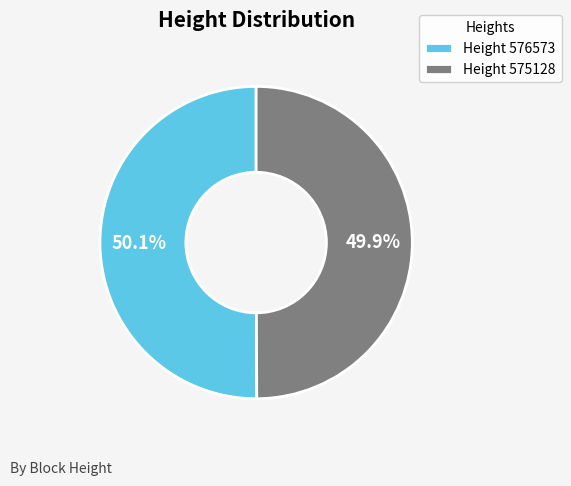

What is the ratio of the value at Height 576573 to the value at Height 575128?

1.0